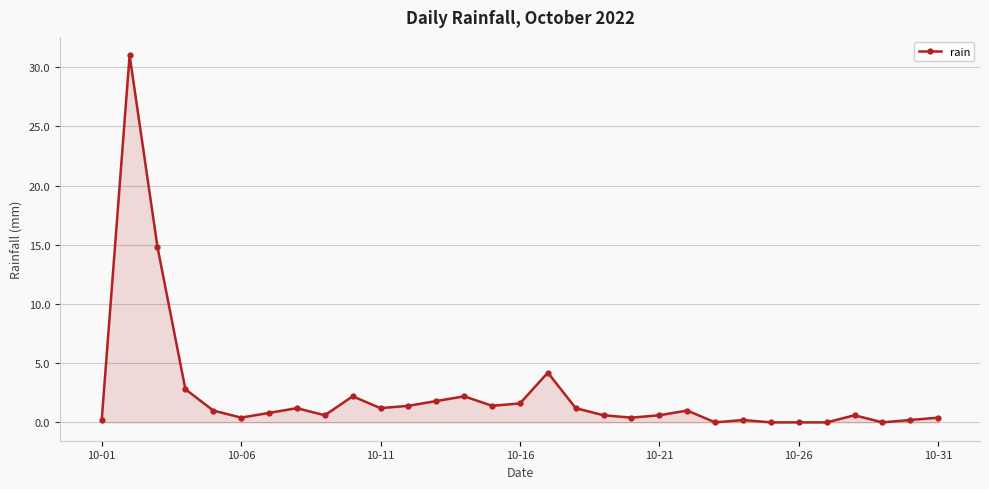

True or false: the data has more than 2 interior local peaks.

True